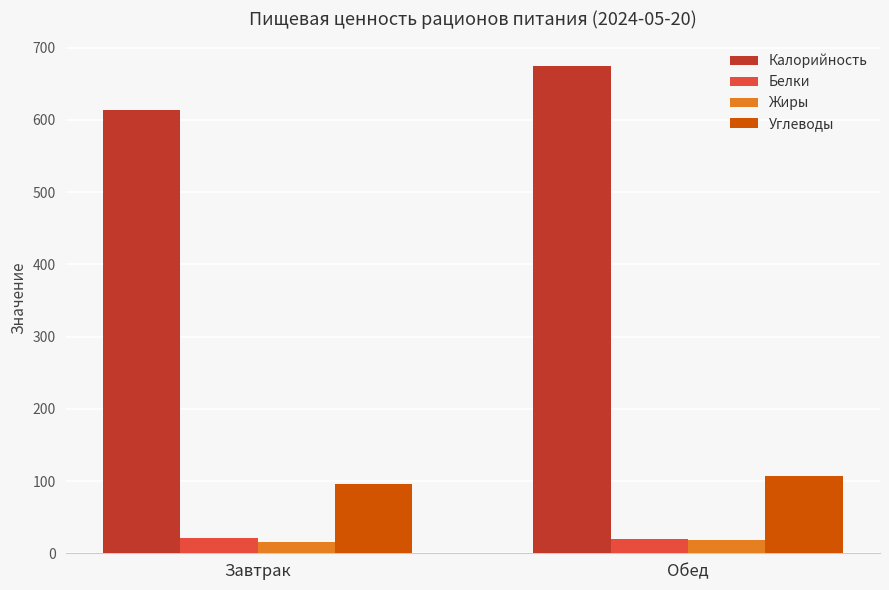

What is the value of the Жиры bar at the 2nd from the left?

18.5